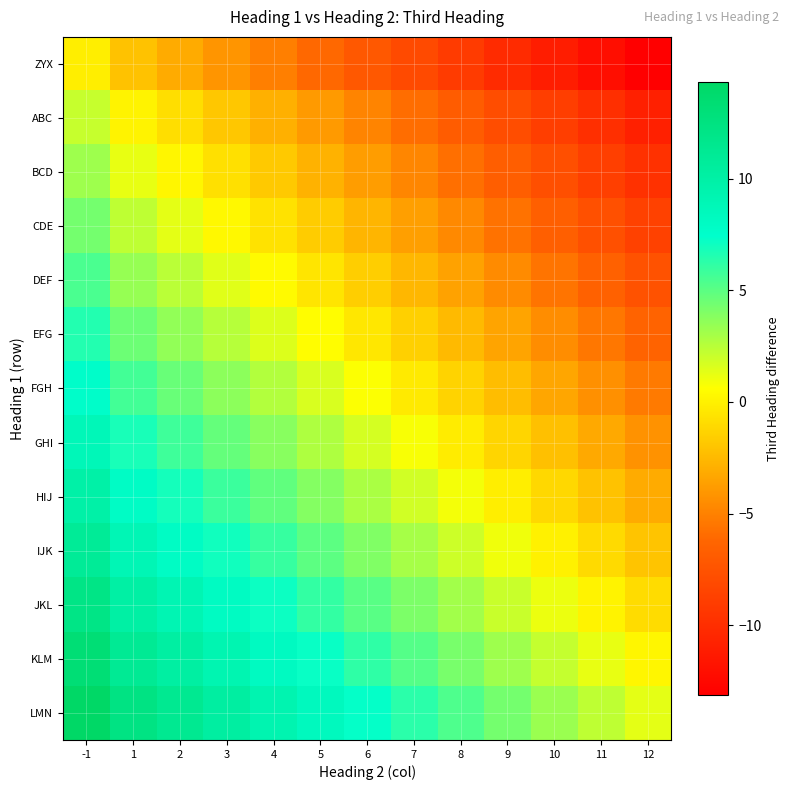

Reading left to right, transcribe all the data shown in this chart.

ZYX: -1=-0.1	1=-2.1	2=-3.1	3=-4.1	4=-5.1	5=-6.1	6=-7.1	7=-8.1	8=-9.1	9=-10.1	10=-11.1	11=-12.1	12=-13.1
ABC: -1=2.1	1=0.1	2=-0.9	3=-1.9	4=-2.9	5=-3.9	6=-4.9	7=-5.9	8=-6.9	9=-7.9	10=-8.9	11=-9.9	12=-10.9
BCD: -1=3.2	1=1.2	2=0.2	3=-0.8	4=-1.8	5=-2.8	6=-3.8	7=-4.8	8=-5.8	9=-6.8	10=-7.8	11=-8.8	12=-9.8
CDE: -1=4.3	1=2.3	2=1.3	3=0.3	4=-0.7	5=-1.7	6=-2.7	7=-3.7	8=-4.7	9=-5.7	10=-6.7	11=-7.7	12=-8.7
DEF: -1=5.4	1=3.4	2=2.4	3=1.4	4=0.4	5=-0.6	6=-1.6	7=-2.6	8=-3.6	9=-4.6	10=-5.6	11=-6.6	12=-7.6
EFG: -1=6.5	1=4.5	2=3.5	3=2.5	4=1.5	5=0.5	6=-0.5	7=-1.5	8=-2.5	9=-3.5	10=-4.5	11=-5.5	12=-6.5
FGH: -1=7.7	1=5.7	2=4.7	3=3.7	4=2.7	5=1.7	6=0.7	7=-0.3	8=-1.3	9=-2.3	10=-3.3	11=-4.3	12=-5.3
GHI: -1=8.8	1=6.8	2=5.8	3=4.8	4=3.8	5=2.8	6=1.8	7=0.8	8=-0.2	9=-1.2	10=-2.2	11=-3.2	12=-4.2
HIJ: -1=9.9	1=7.9	2=6.9	3=5.9	4=4.9	5=3.9	6=2.9	7=1.9	8=0.9	9=-0.1	10=-1.1	11=-2.1	12=-3.1
IJK: -1=11.0	1=9.0	2=8.0	3=7.0	4=6.0	5=5.0	6=4.0	7=3.0	8=2.0	9=1.0	10=-0.0	11=-1.0	12=-2.0
JKL: -1=12.1	1=10.1	2=9.1	3=8.1	4=7.1	5=6.1	6=5.1	7=4.1	8=3.1	9=2.1	10=1.1	11=0.1	12=-0.9
KLM: -1=13.2	1=11.2	2=10.2	3=9.2	4=8.2	5=7.2	6=6.2	7=5.2	8=4.2	9=3.2	10=2.2	11=1.2	12=0.2
LMN: -1=14.3	1=12.3	2=11.3	3=10.3	4=9.3	5=8.3	6=7.3	7=6.3	8=5.3	9=4.3	10=3.3	11=2.3	12=1.3